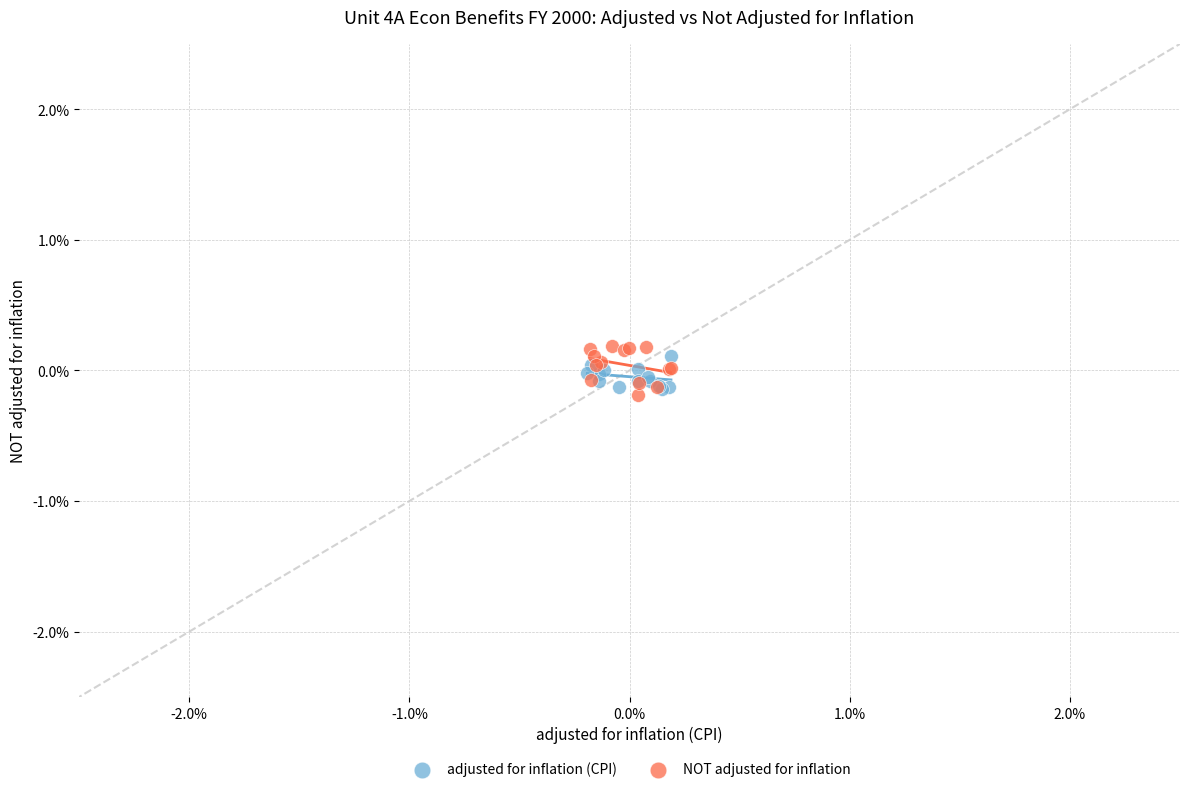

What are all the series names shown in the legend?

adjusted for inflation (CPI), NOT adjusted for inflation